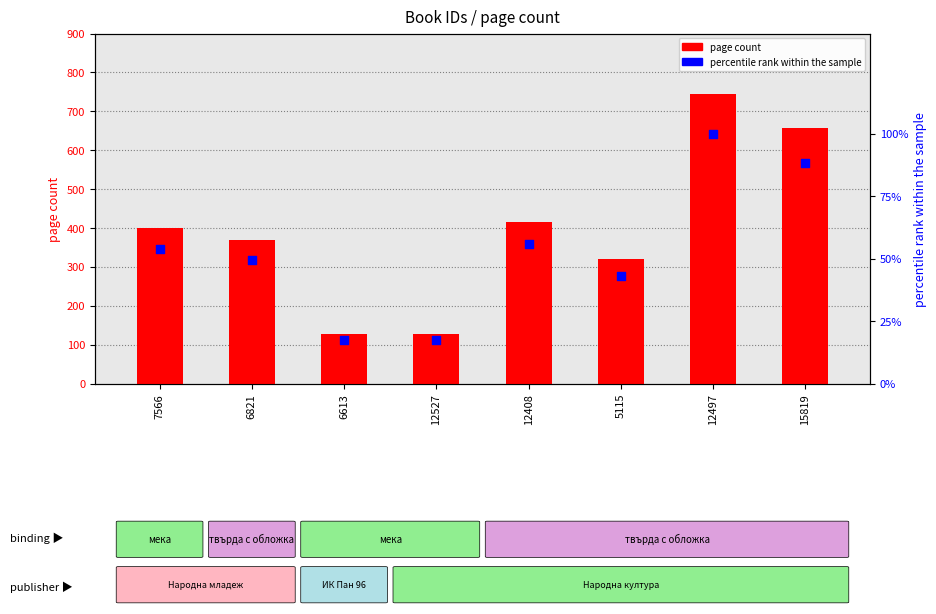

What are all the series names shown in the legend?

page count, percentile rank within the sample